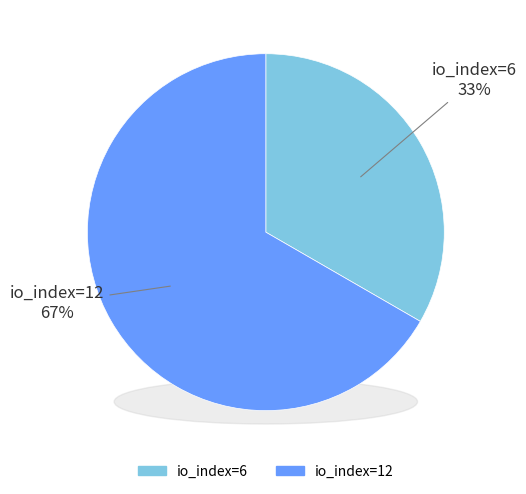

True or false: io_index=6 accounts for 33% of the total.

True